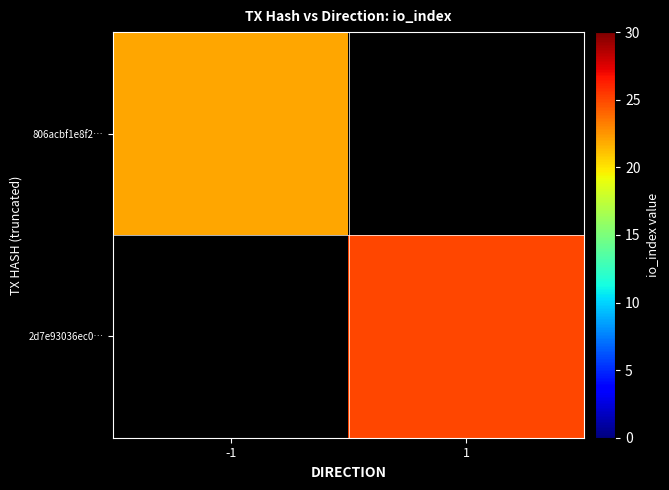

List the labels in order of 2d7e93036ec0… value, smallest first.

-1, 1